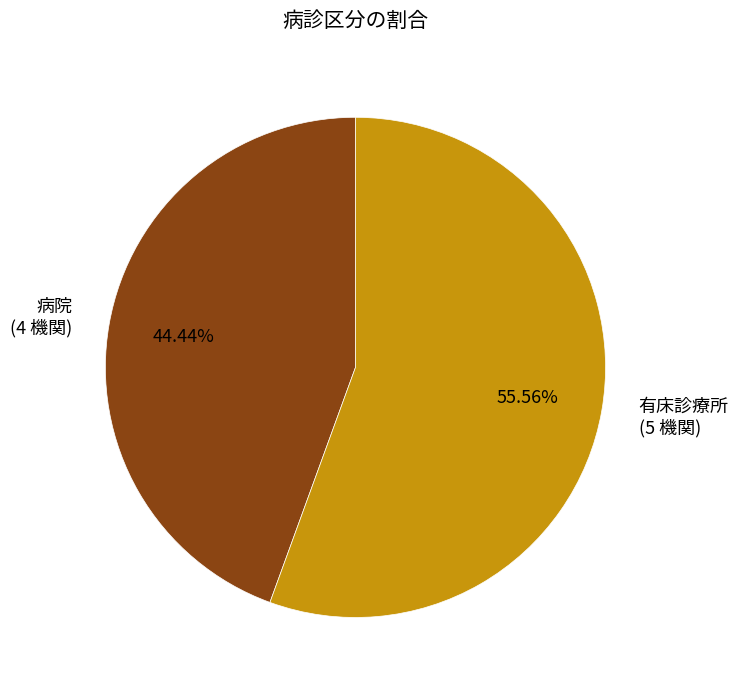

What is the ratio of the value at 病院 to the value at 有床診療所?

0.8